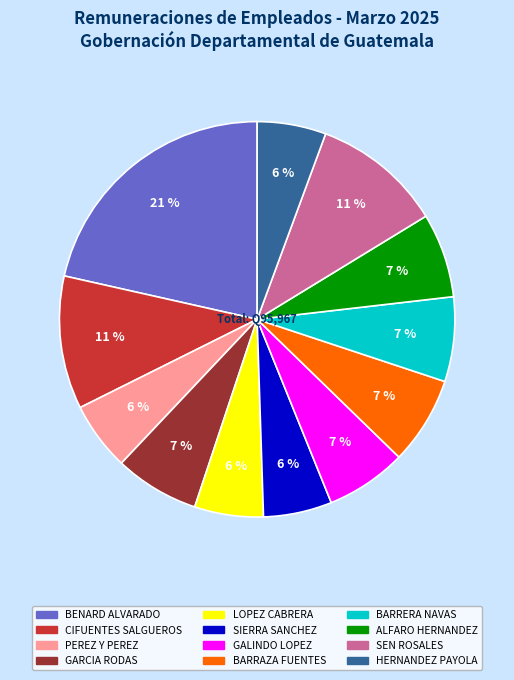

To the nearest percent, what is the average slice percentage?

8%